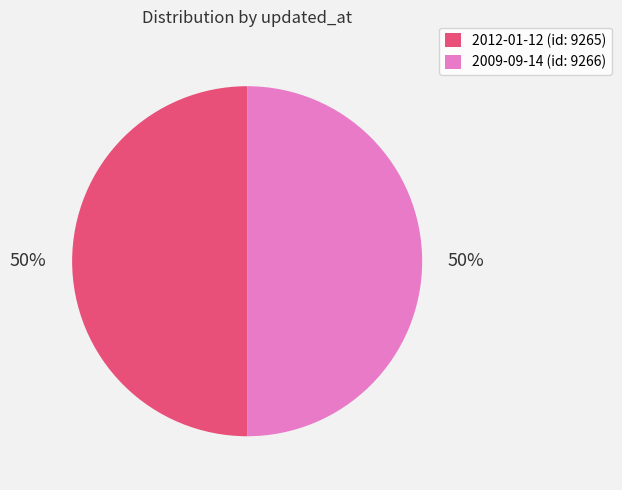

To the nearest percent, what is the average slice percentage?

50%